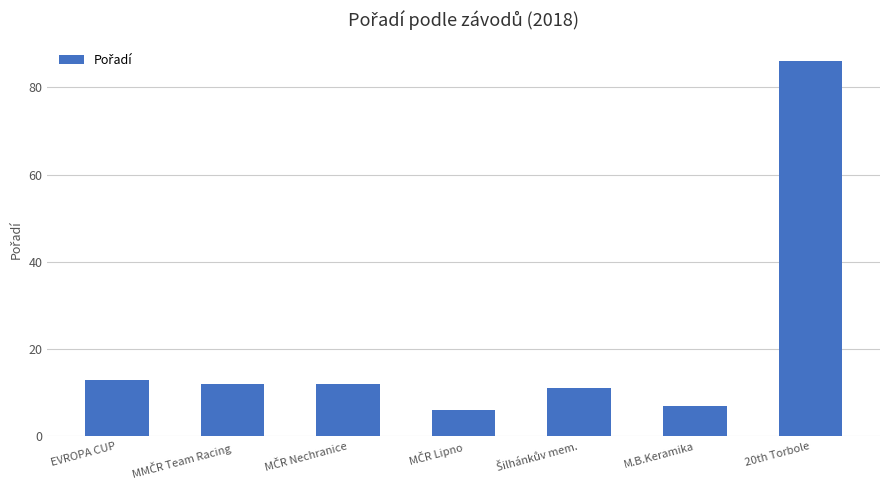

What is the average value?

21